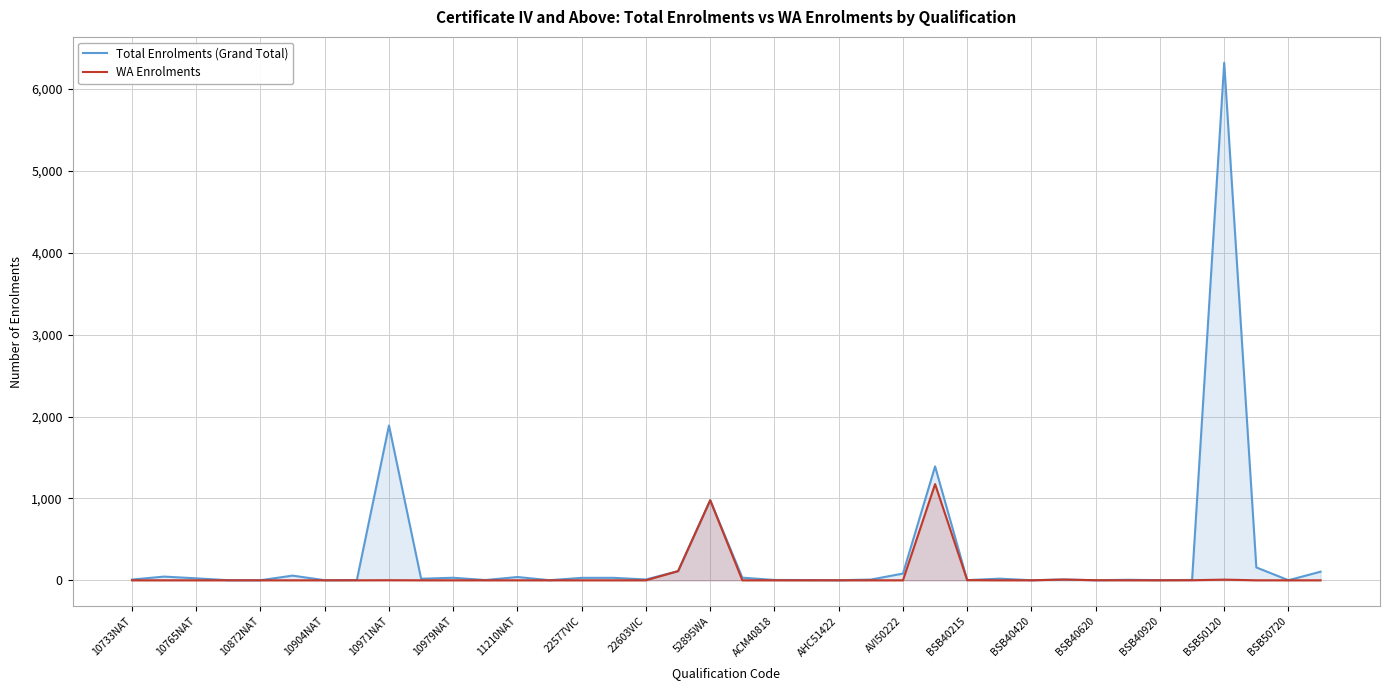

Count the number of categories in the chart.

38